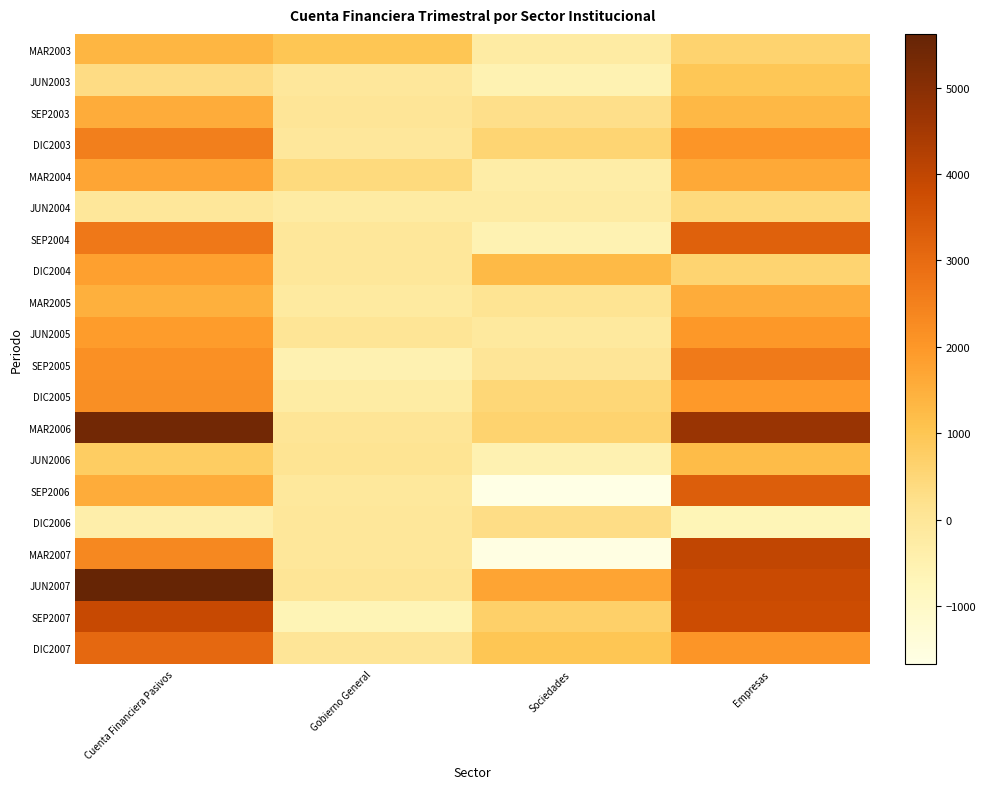

What is the total value across all series at Cuenta Financiera Pasivos?

42001.5